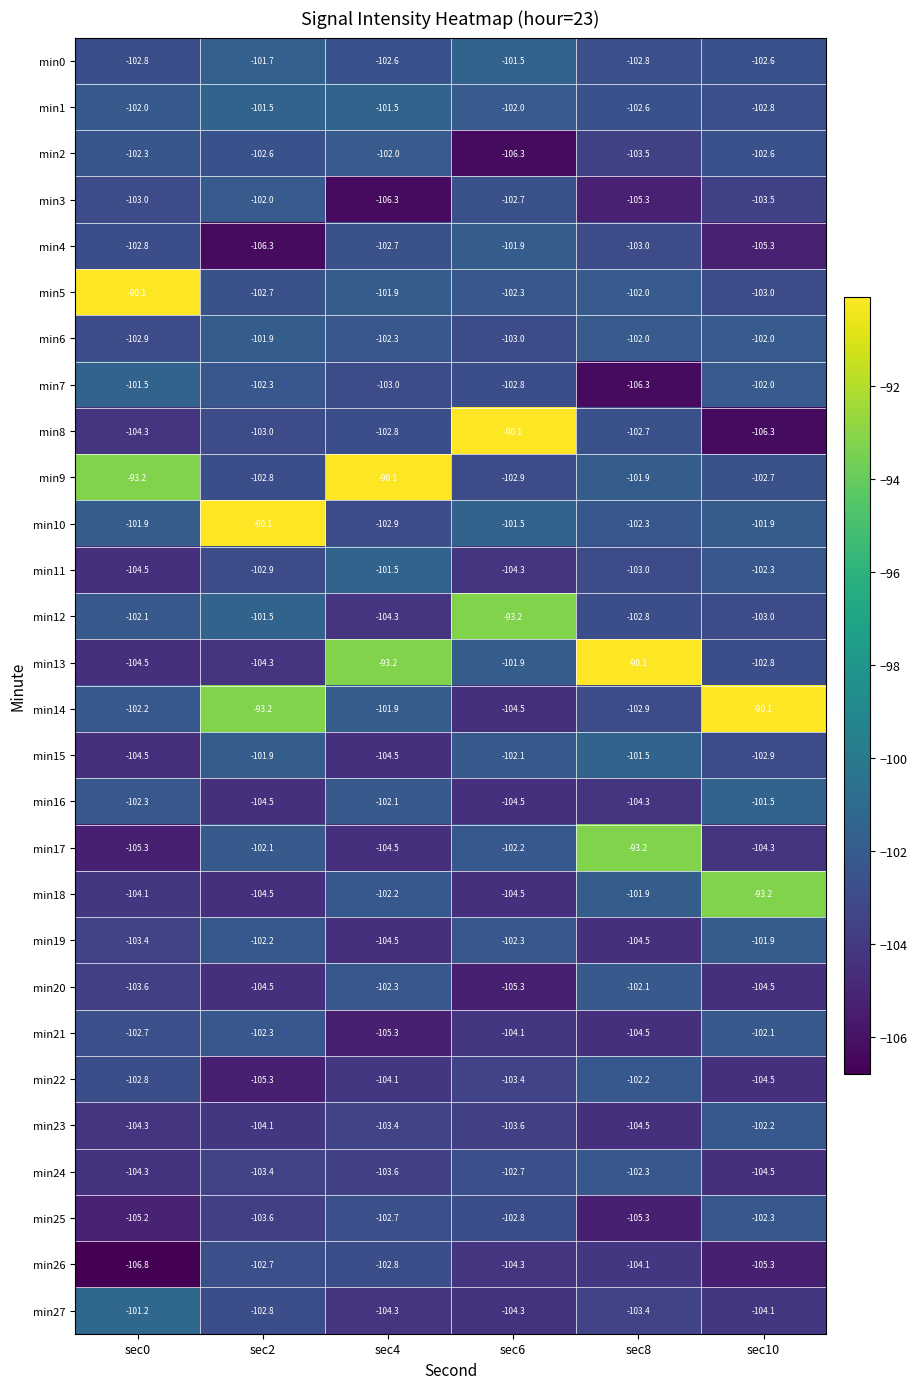

Which series has the largest total across all categories?

min9